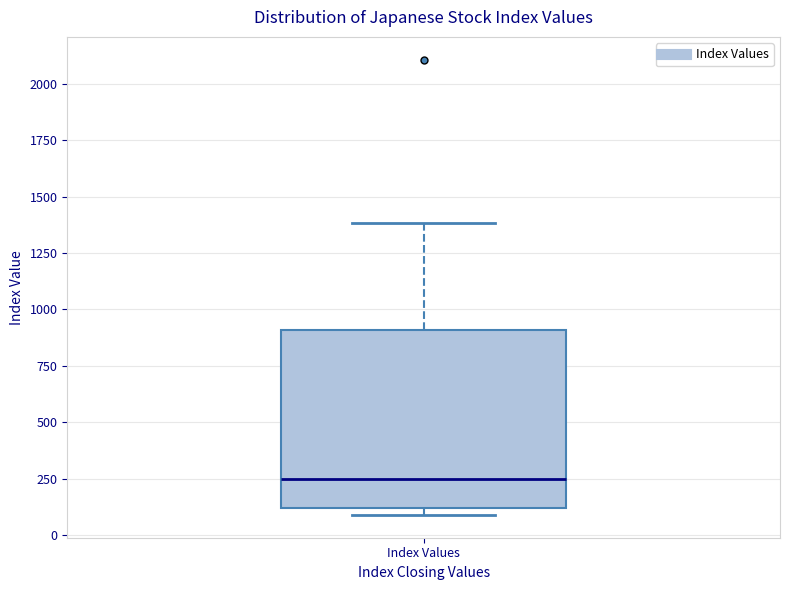

Where is the upper edge of the box for Index Values on the y-axis? The values are not printed on the chart, so give them approximately, as read against the axis.

900